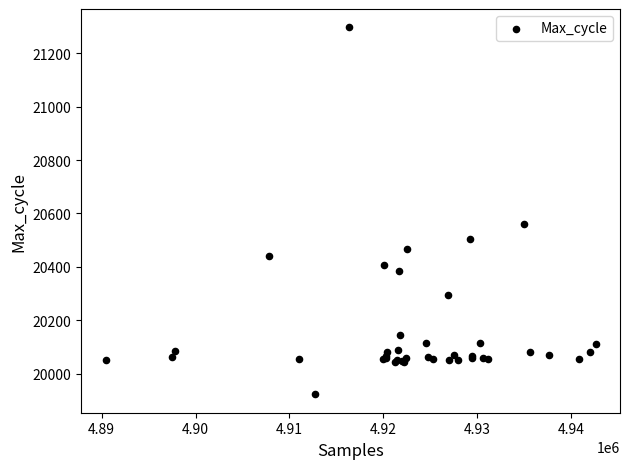

What Y value in the scatter plot is closest to 20609?

20560